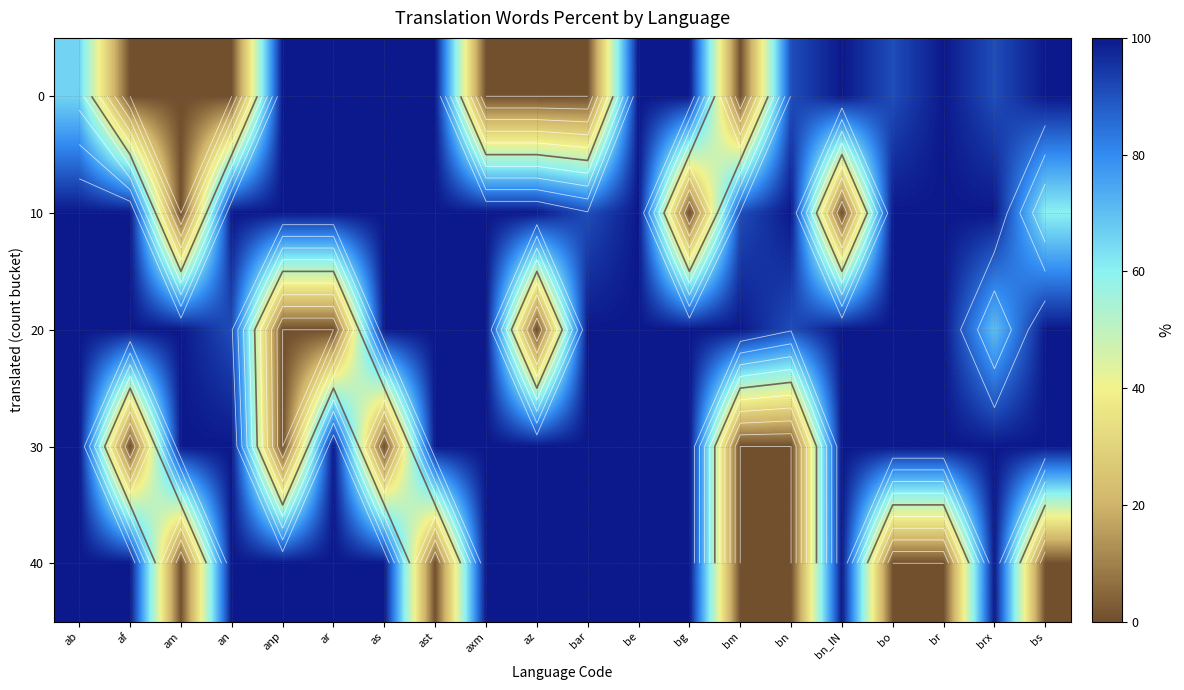

What is the sum of all 20 values?

1651.8